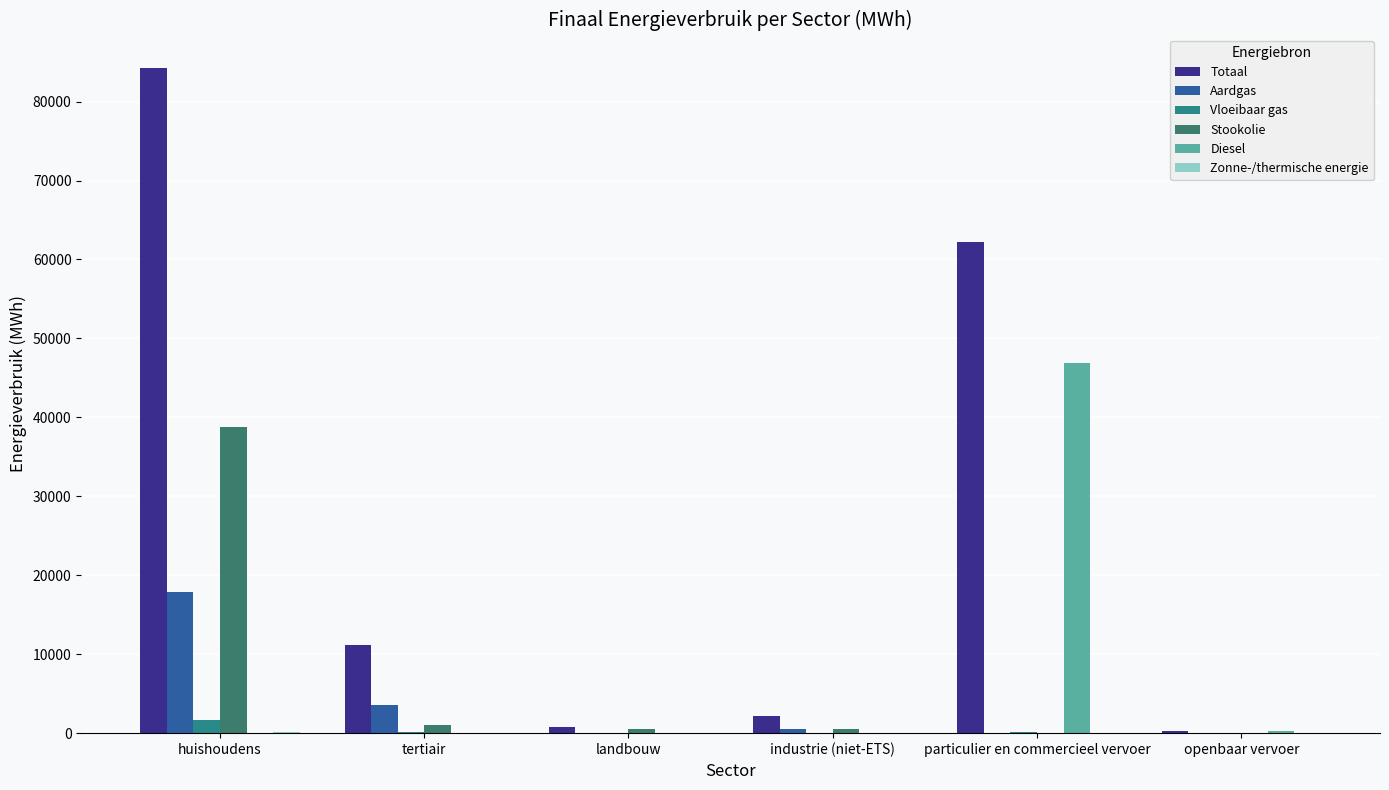

List the series in order of their peak value, lowest first.

Zonne-/thermische energie, Vloeibaar gas, Aardgas, Stookolie, Diesel, Totaal